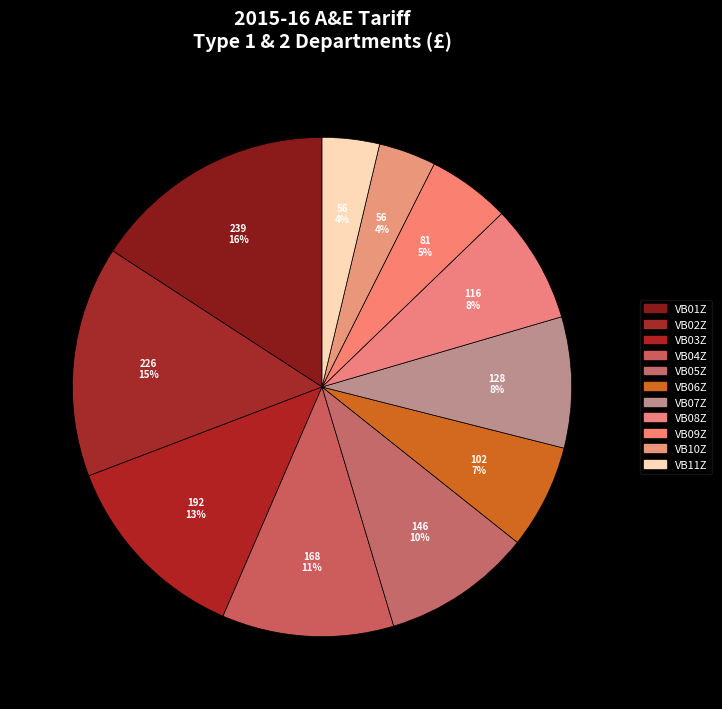

How many slices are in this pie chart?

11